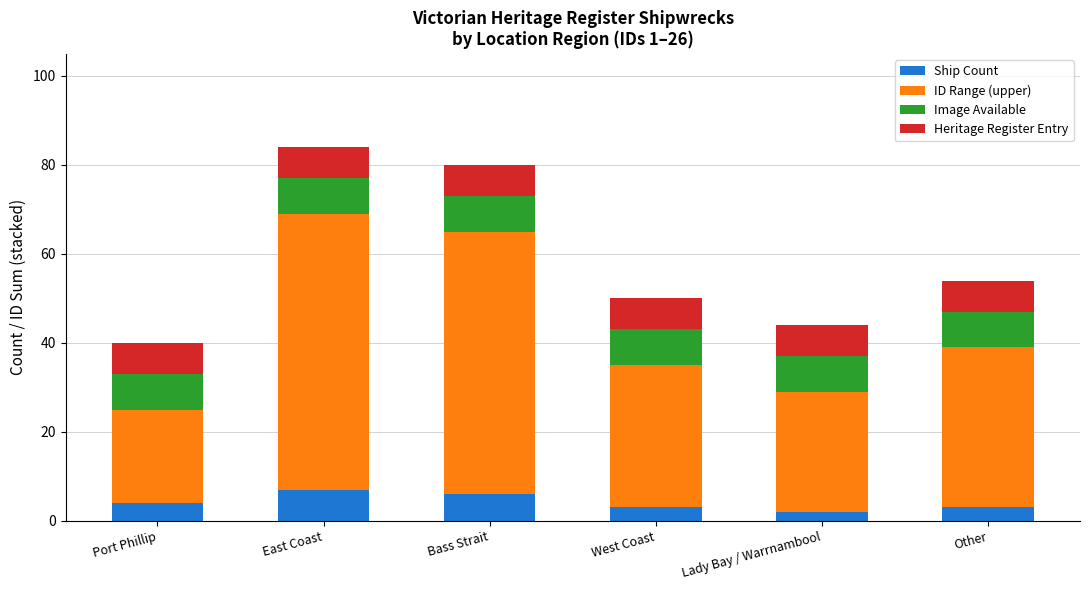

What is the difference between the maximum and minimum values in the Ship Count series?

5